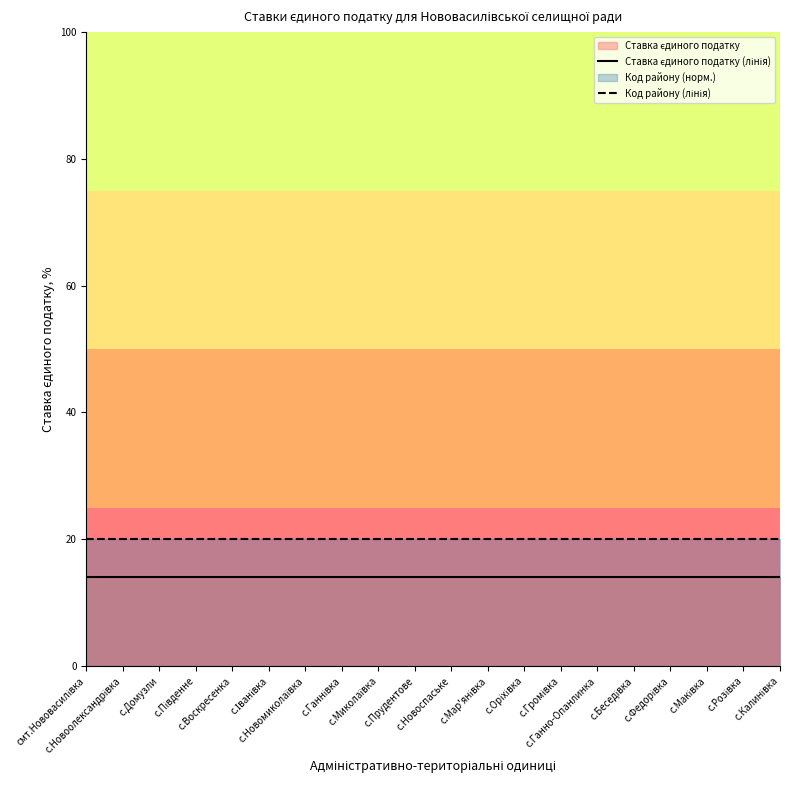

What is the sum of all Код району (лінія) values?

400